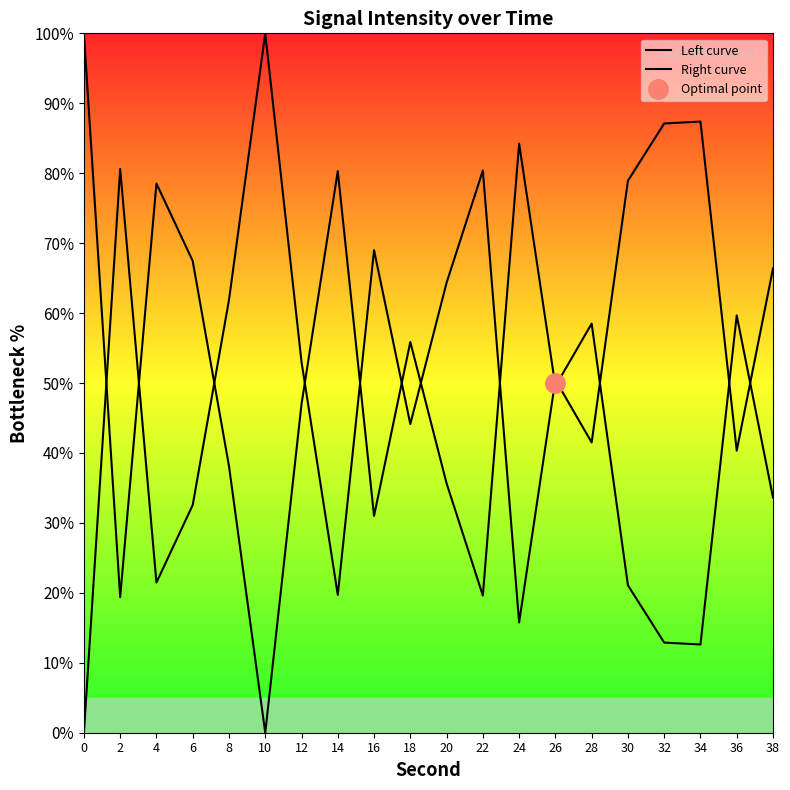

What is the difference between the highest and lowest values at 4?

57.1